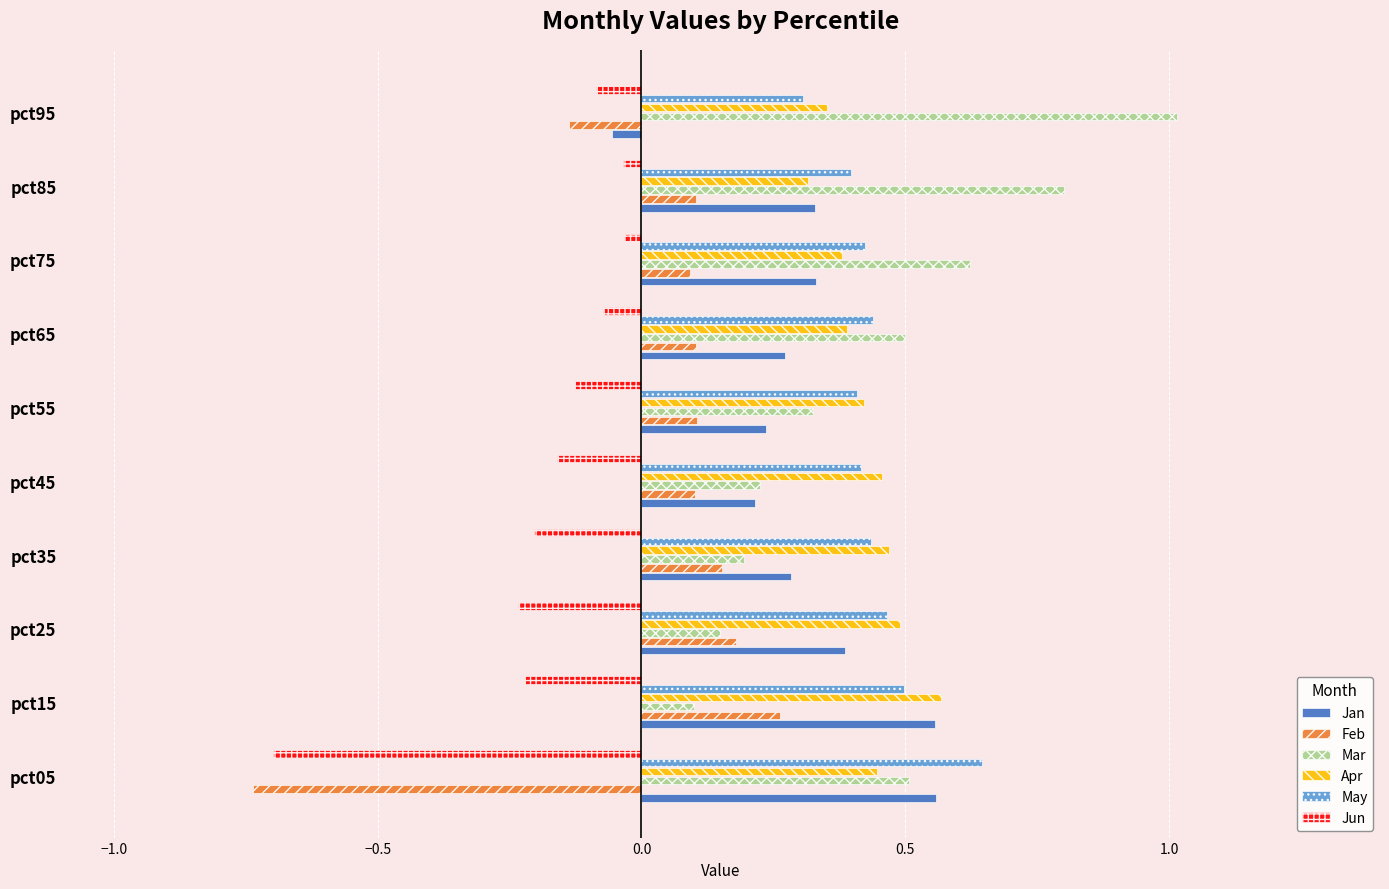

How many values in the Feb series exceed 0?

8